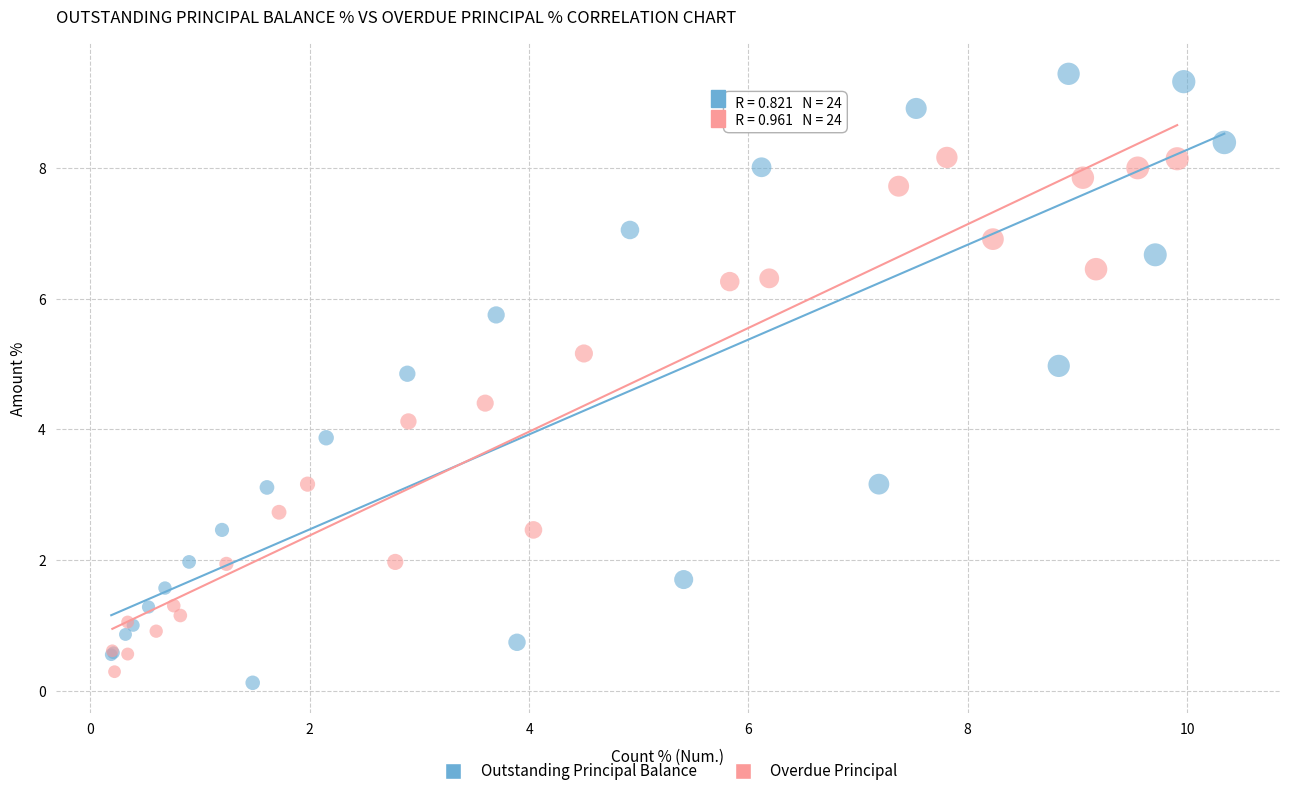

Which series reaches the minimum Y coordinate?

Outstanding Principal Balance